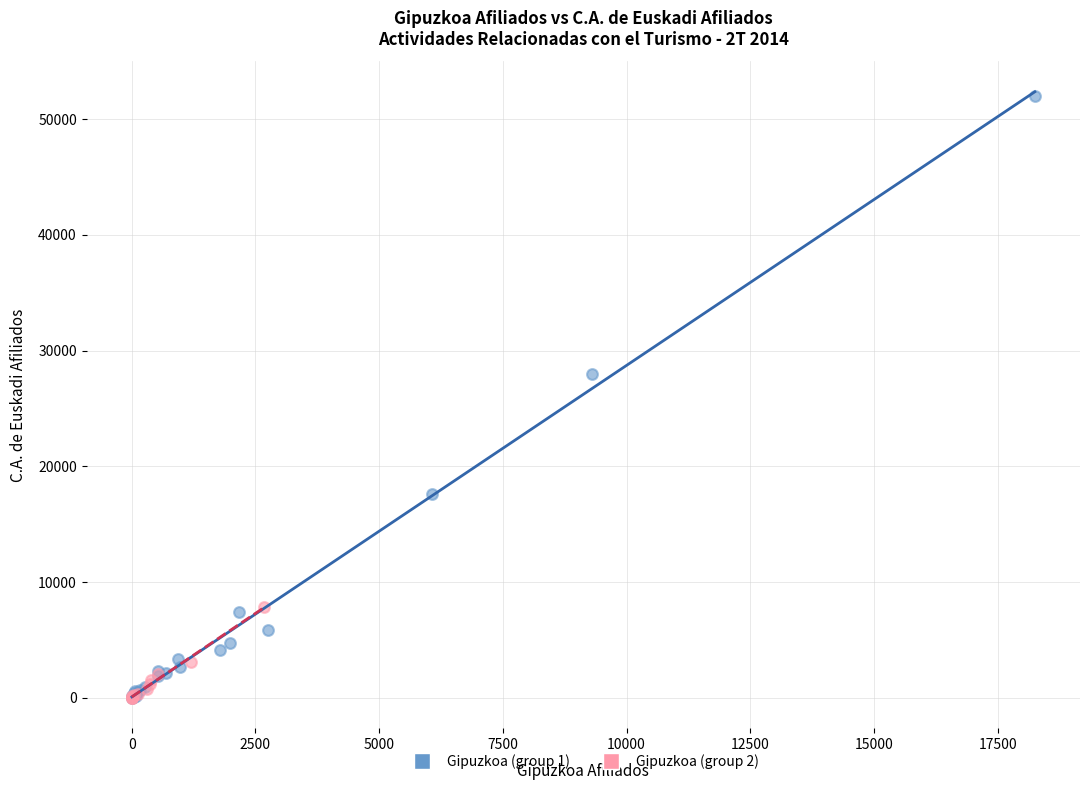

Which series has the largest Y range (max minus min)?

Gipuzkoa (group 1)